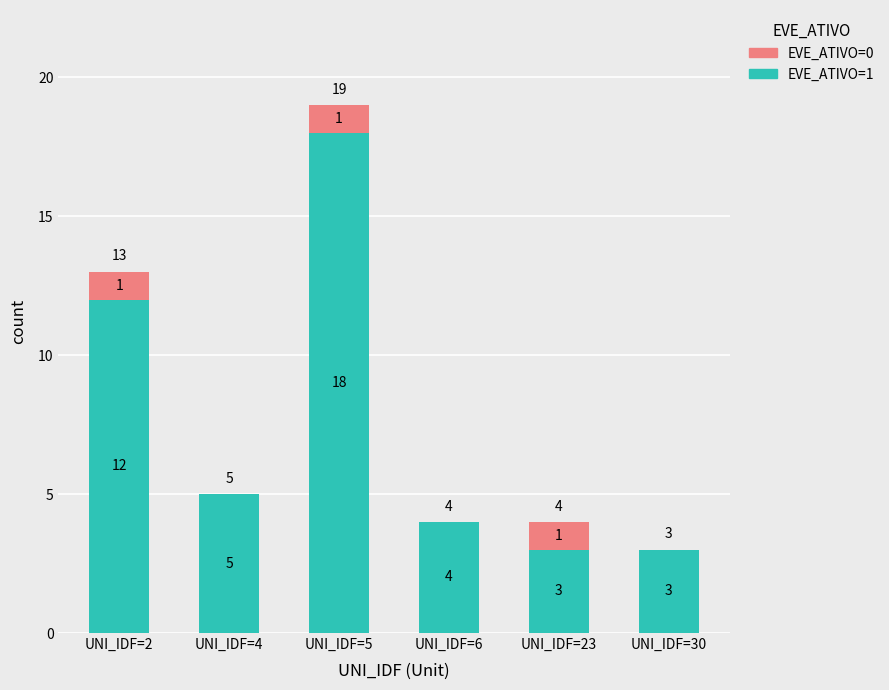

At which category is the sum across all series the highest?

UNI_IDF=5